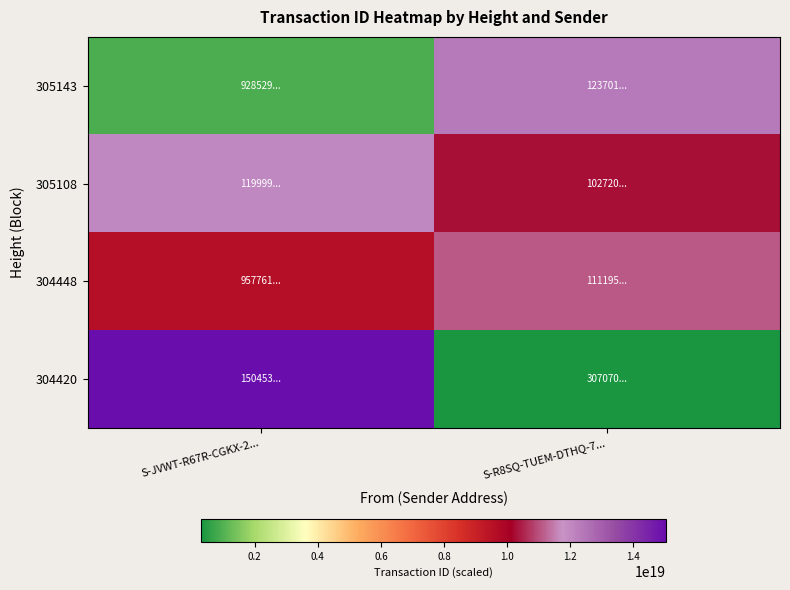

What is the spread (max minus min) of values at S-JVWT-R67R-CGKX-2...?

14116791446895355904